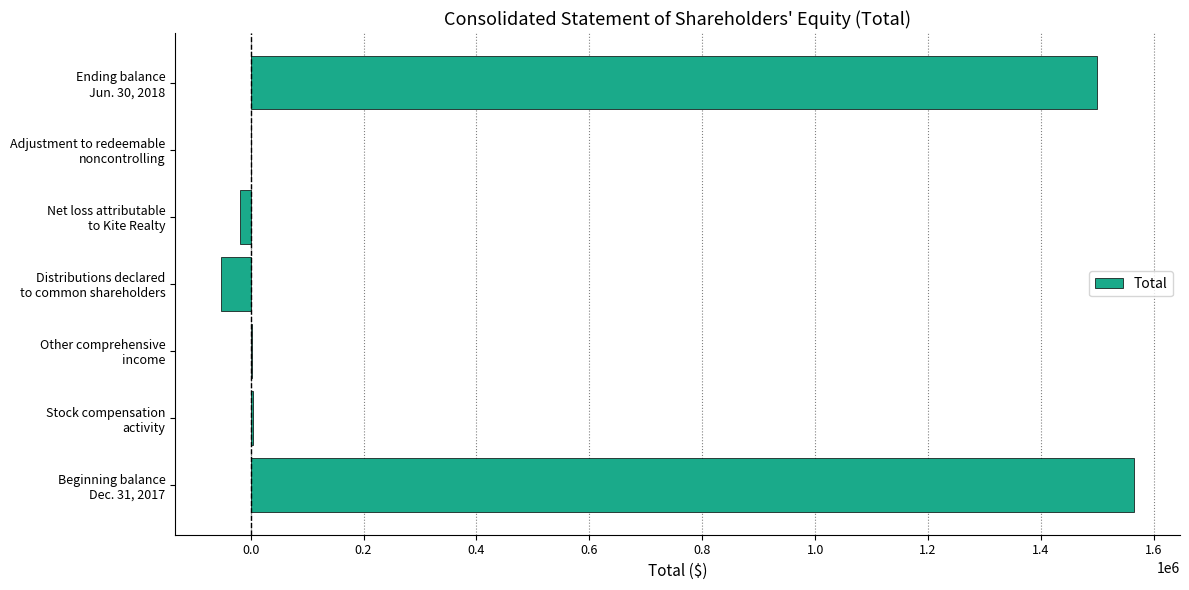

What is the sum of all values?

2998864